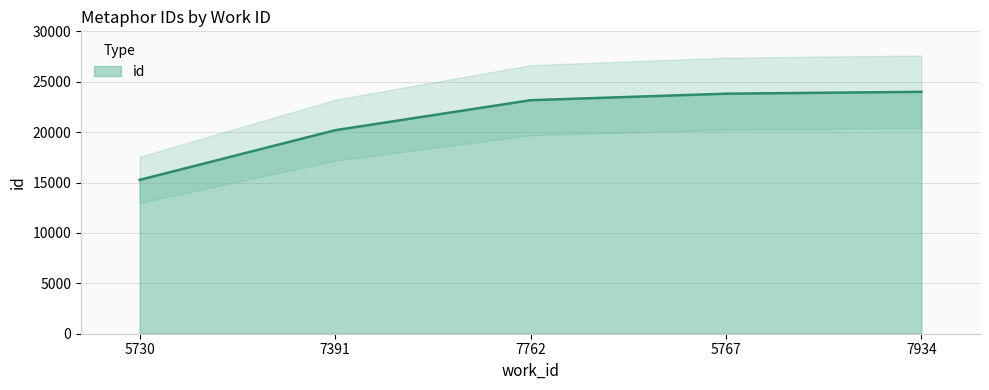

Which category has the lowest value across all series?

5730